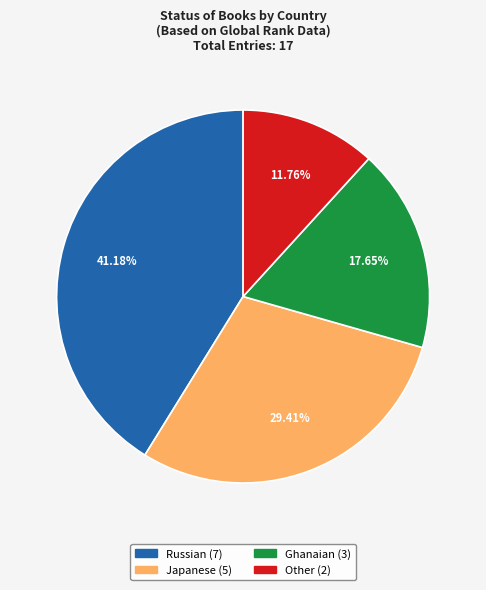

The Japanese slice represents 29% of the pie. True or false?

True